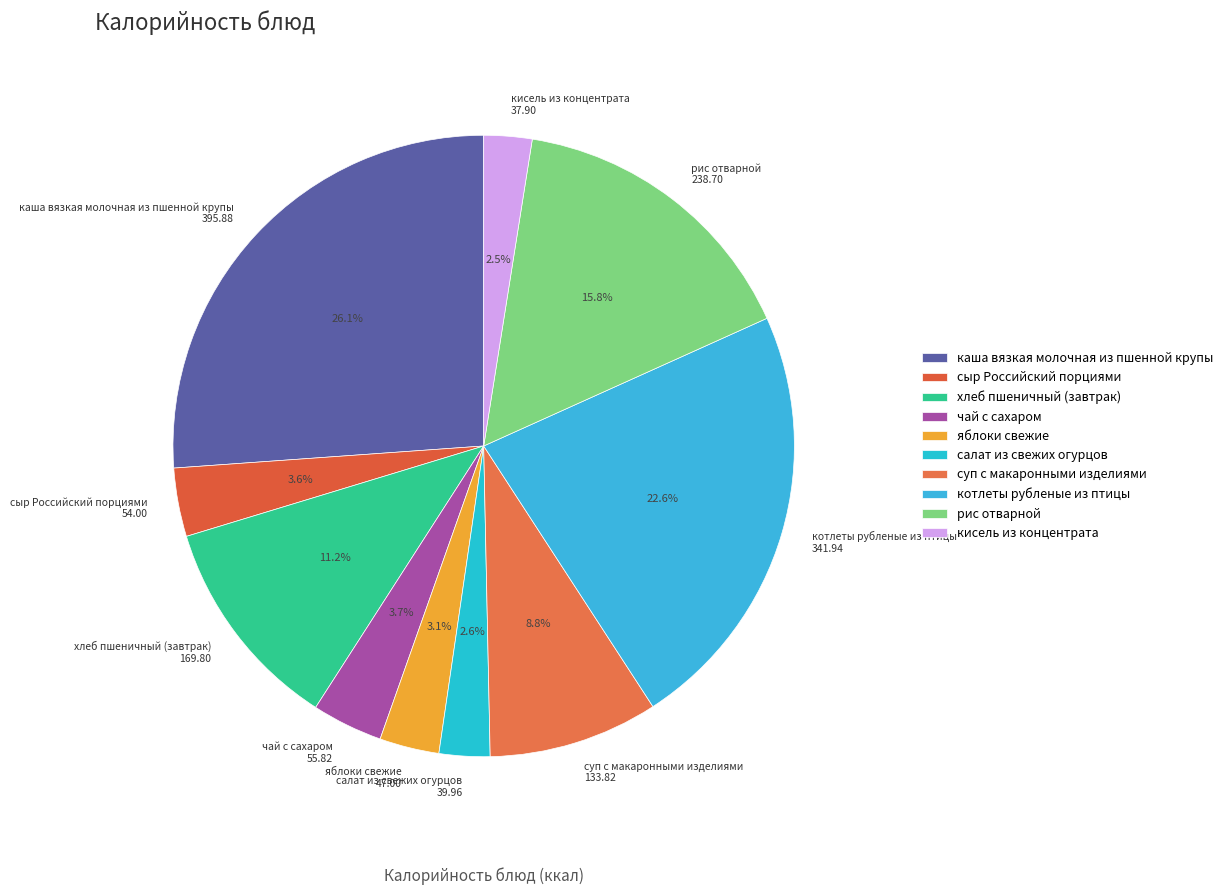

To the nearest percent, what is the average slice percentage?

10%